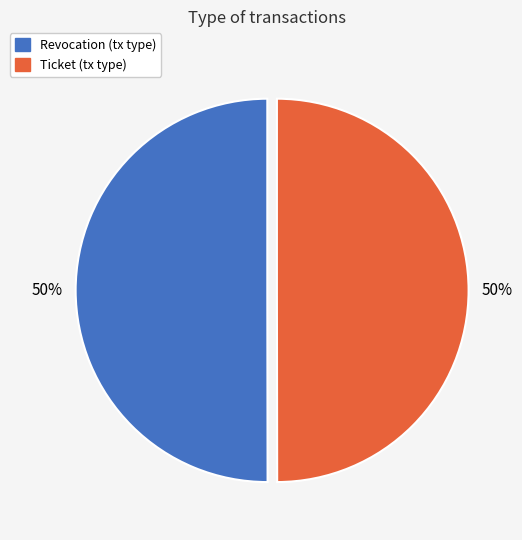

To the nearest percent, what portion does Revocation represent?

50%